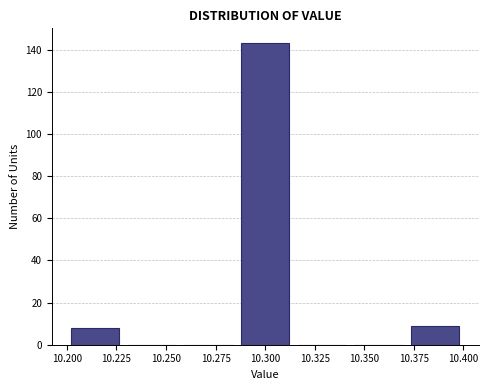

Over which range of the x-axis is the bar tallest?

10.285 to 10.315